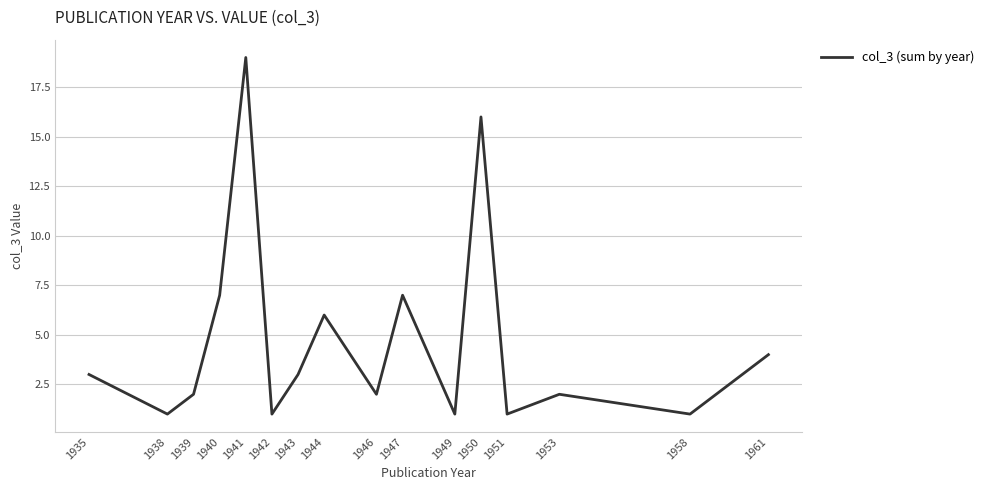

Which label corresponds to the largest value in the chart?

1941